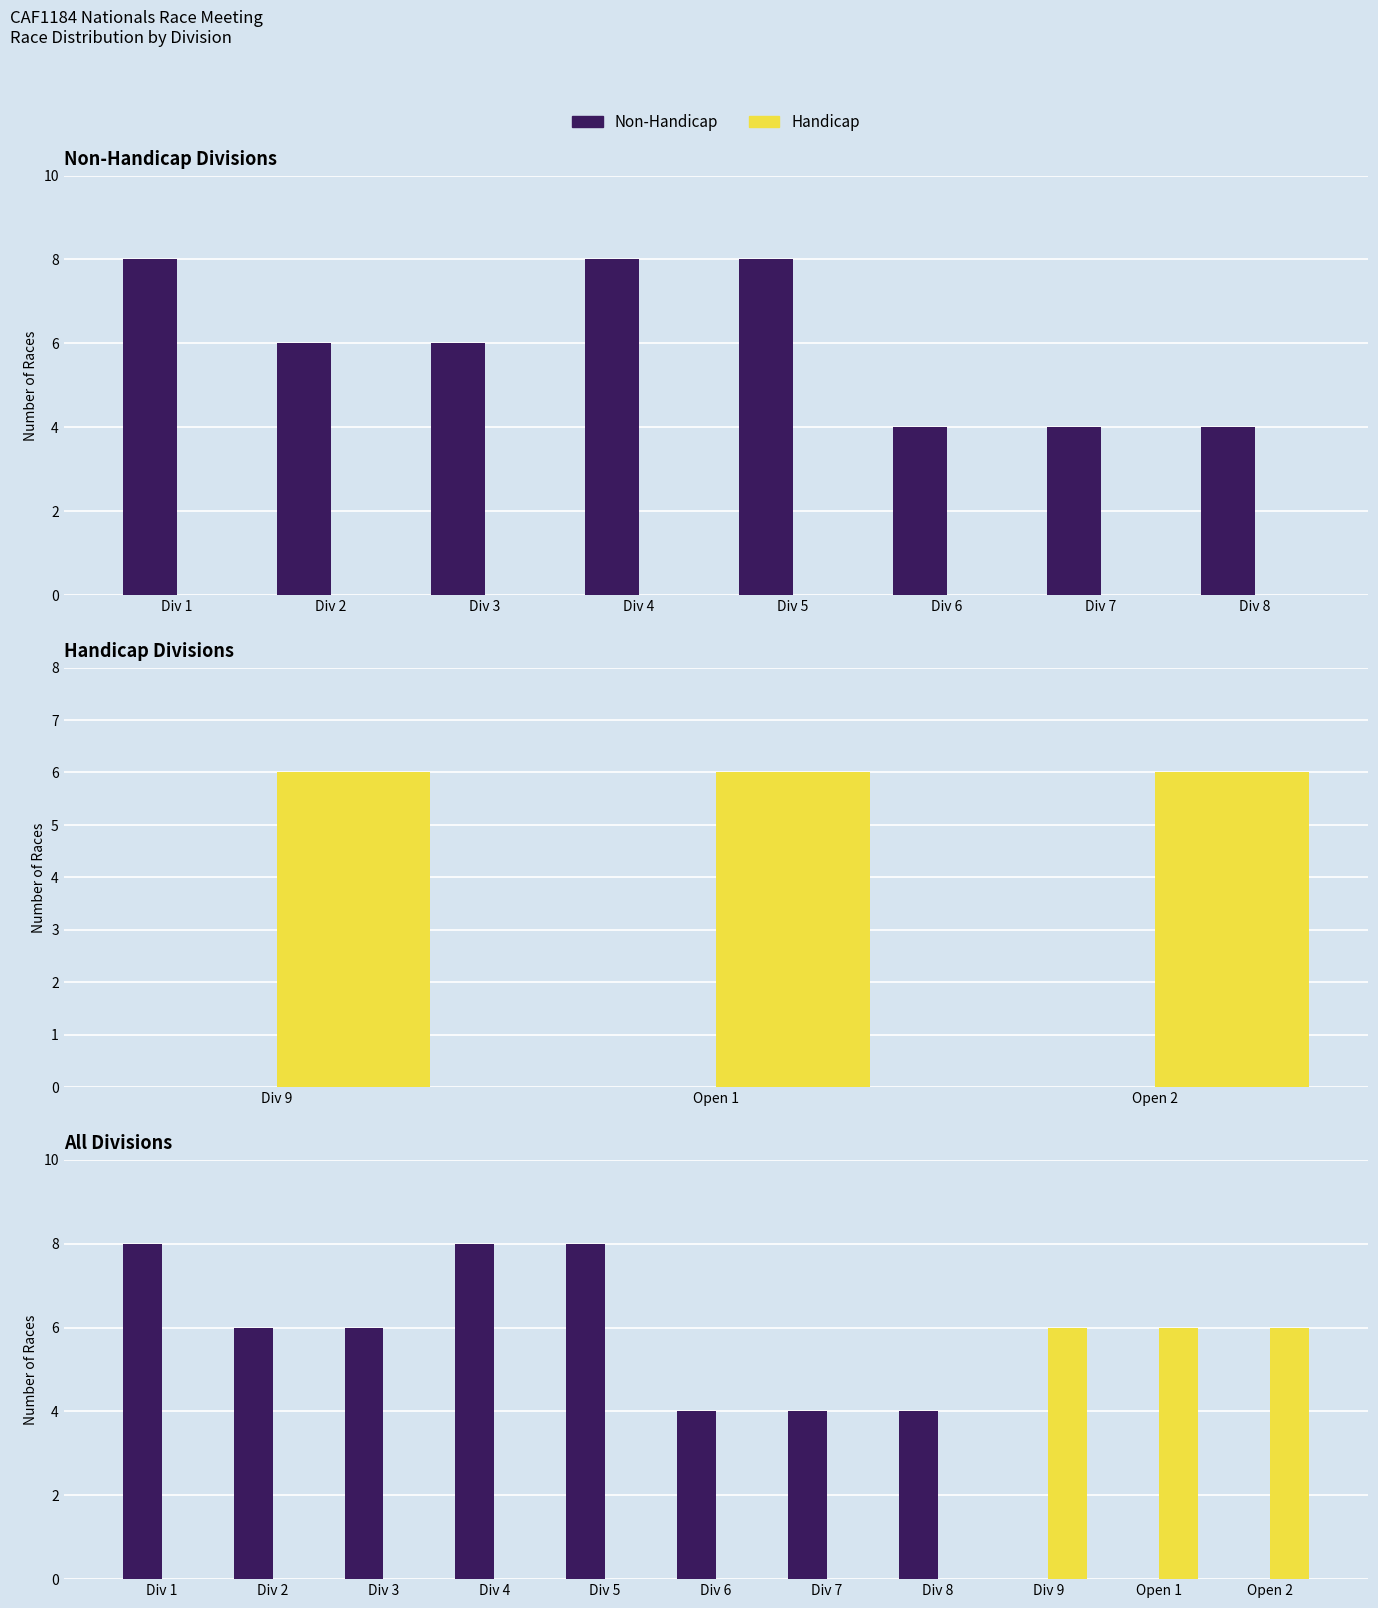

What is the label of the 5th bar from the right?

Div 7